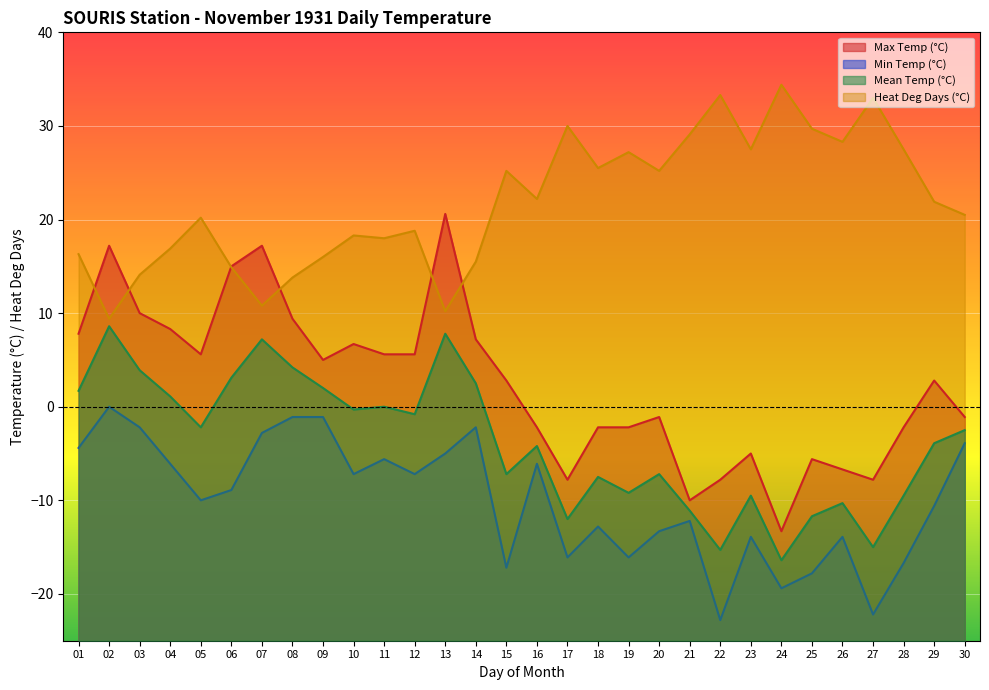

How many distinct data groups are displayed?

4